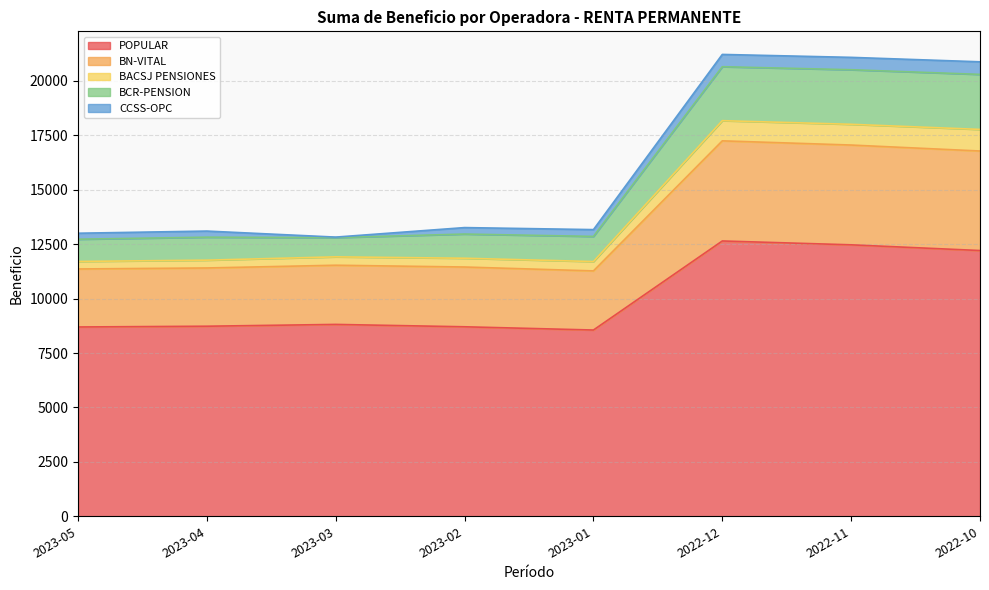

What is the lowest value of the POPULAR series?

8556